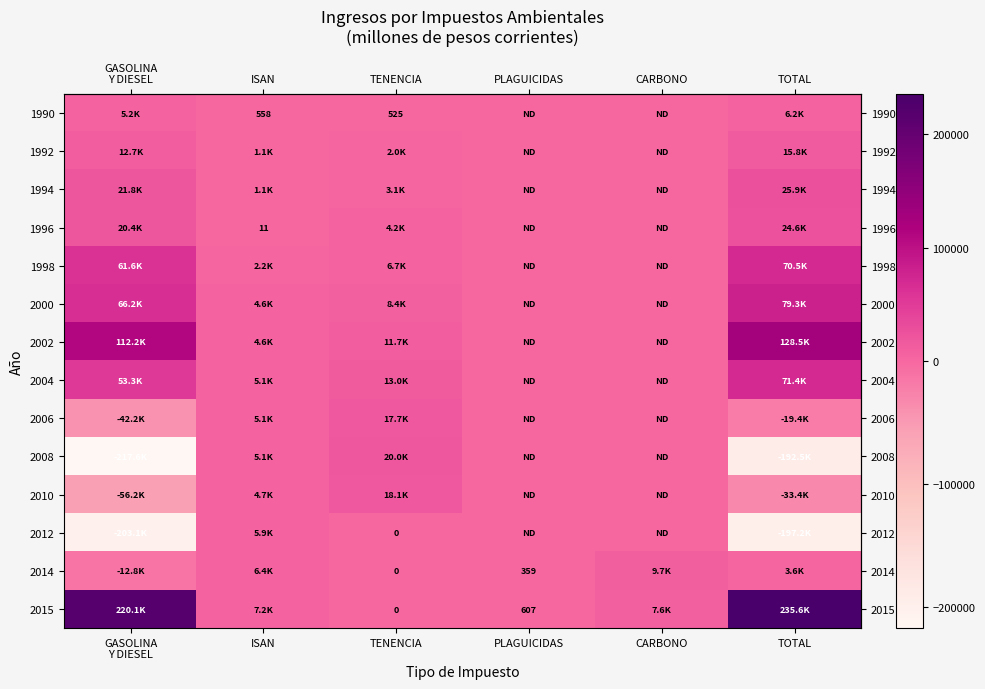

At how many categories does at least one series exceed 210579?

2